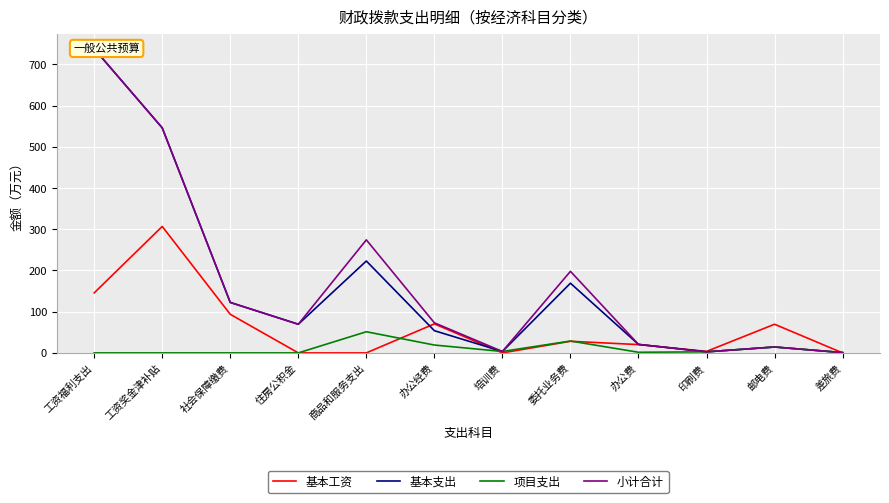

What are all the series names shown in the legend?

基本工资, 基本支出, 项目支出, 小计合计